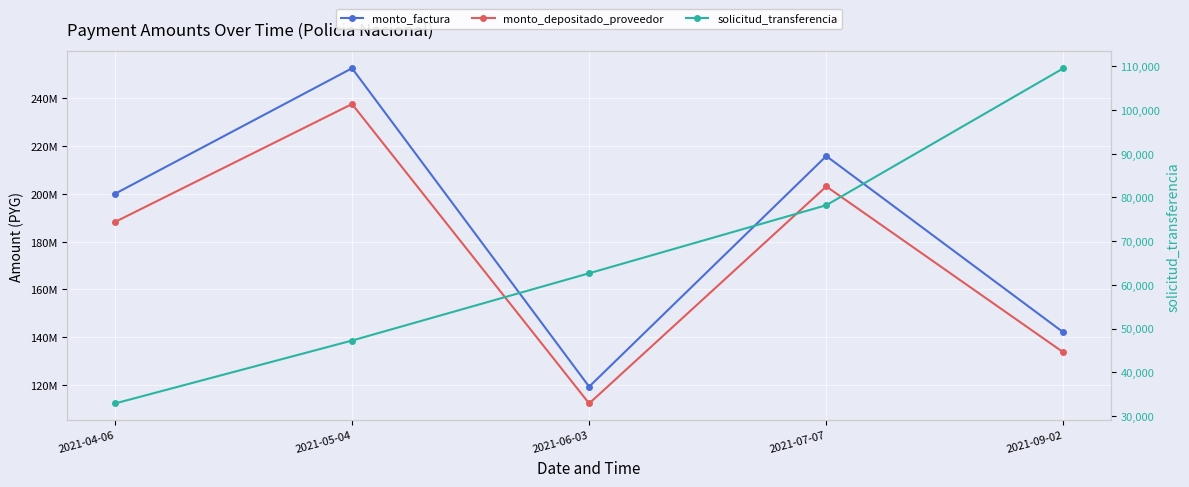

True or false: solicitud_transferencia has more than 2 points higher than both neighbors.

False